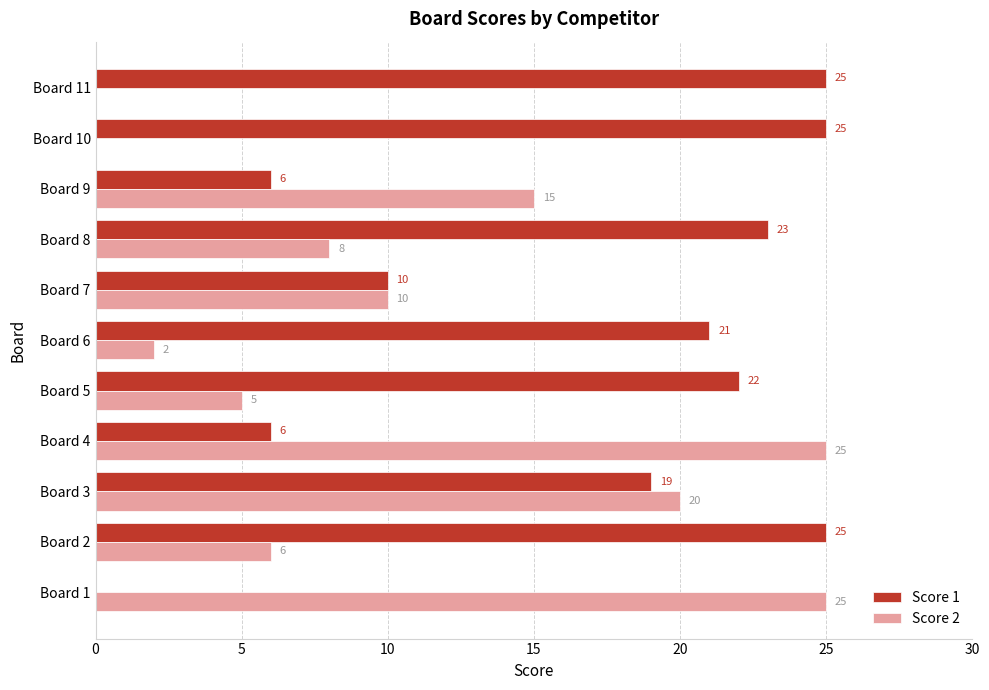

Where is Score 1 nearest to the value 12?

Board 7